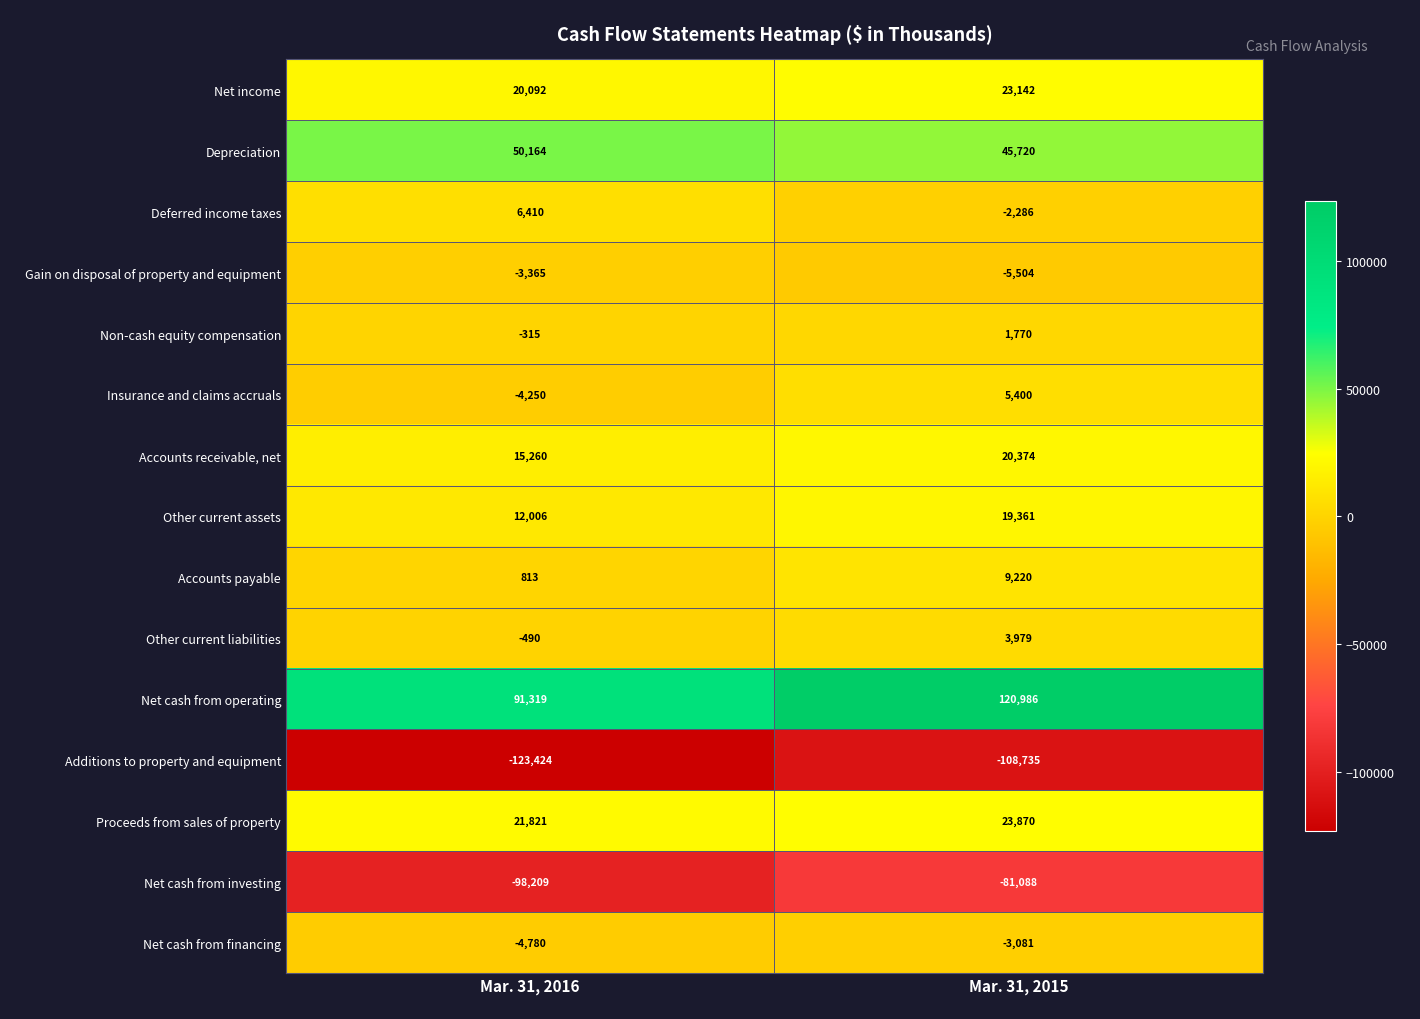

Reading left to right, transcribe all the data shown in this chart.

Net income: Mar. 31, 2016=20092	Mar. 31, 2015=23142
Depreciation: Mar. 31, 2016=50164	Mar. 31, 2015=45720
Deferred income taxes: Mar. 31, 2016=6410	Mar. 31, 2015=-2286
Gain on disposal of property and equipment: Mar. 31, 2016=-3365	Mar. 31, 2015=-5504
Non-cash equity compensation: Mar. 31, 2016=-315	Mar. 31, 2015=1770
Insurance and claims accruals: Mar. 31, 2016=-4250	Mar. 31, 2015=5400
Accounts receivable, net: Mar. 31, 2016=15260	Mar. 31, 2015=20374
Other current assets: Mar. 31, 2016=12006	Mar. 31, 2015=19361
Accounts payable: Mar. 31, 2016=813	Mar. 31, 2015=9220
Other current liabilities: Mar. 31, 2016=-490	Mar. 31, 2015=3979
Net cash from operating: Mar. 31, 2016=91319	Mar. 31, 2015=120986
Additions to property and equipment: Mar. 31, 2016=-123424	Mar. 31, 2015=-108735
Proceeds from sales of property: Mar. 31, 2016=21821	Mar. 31, 2015=23870
Net cash from investing: Mar. 31, 2016=-98209	Mar. 31, 2015=-81088
Net cash from financing: Mar. 31, 2016=-4780	Mar. 31, 2015=-3081